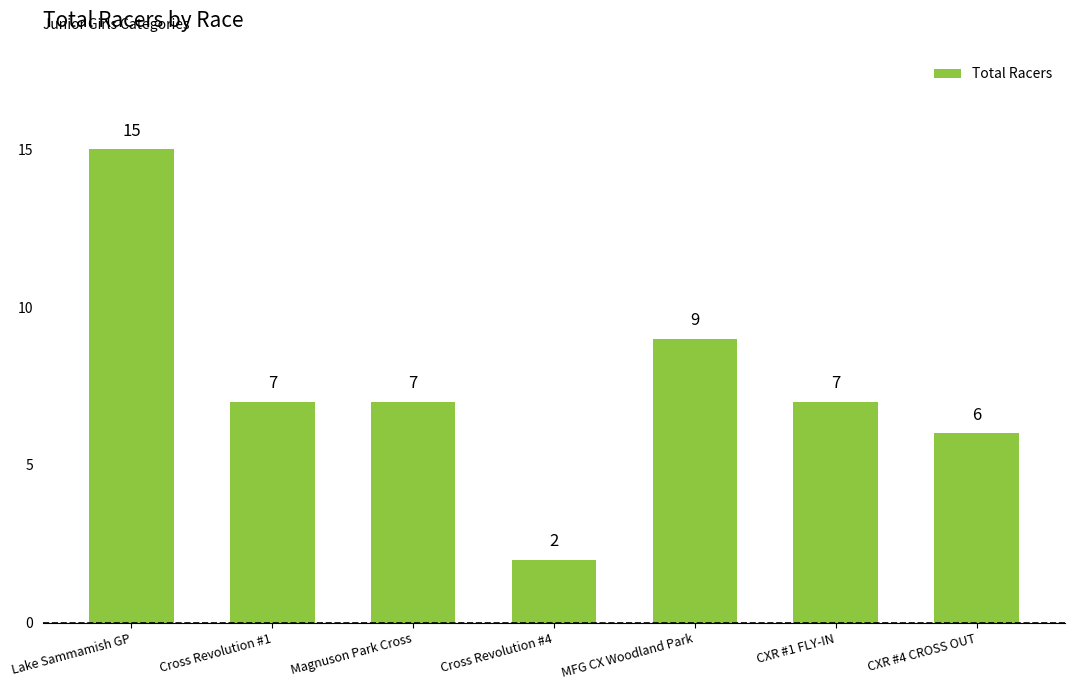

Between CXR #1 FLY-IN and Cross Revolution #4, which is larger?

CXR #1 FLY-IN